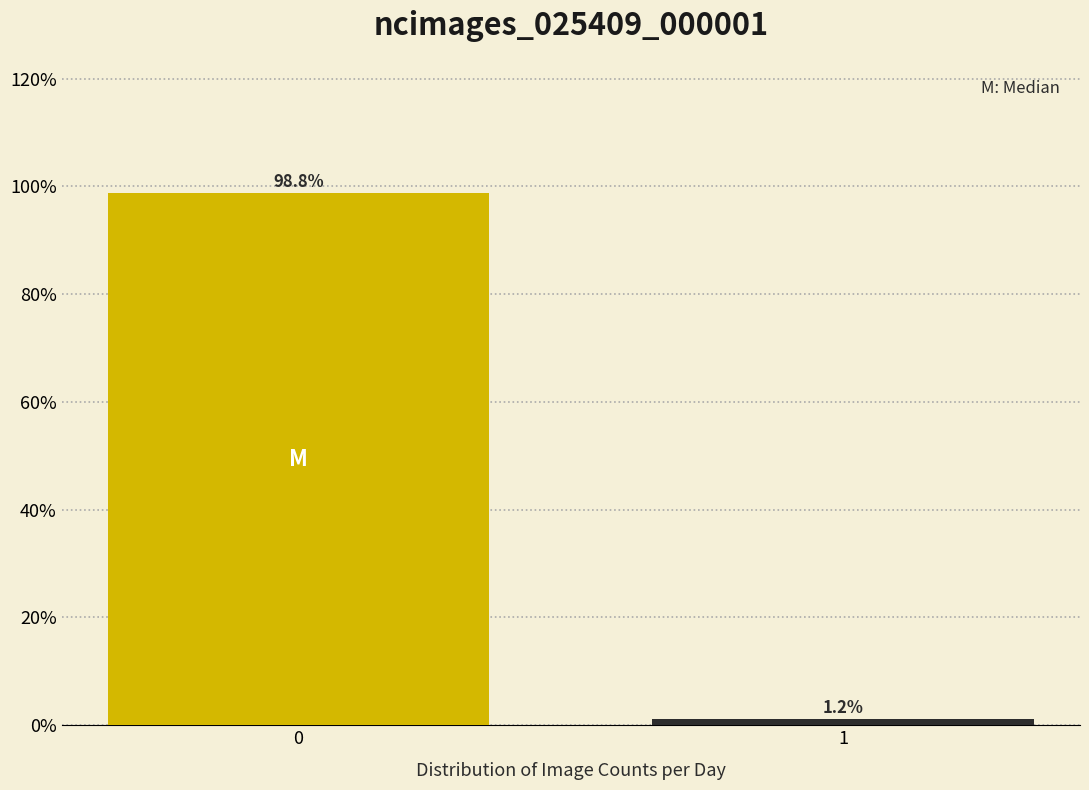

Rank the categories by value from lowest to highest.

1, 0